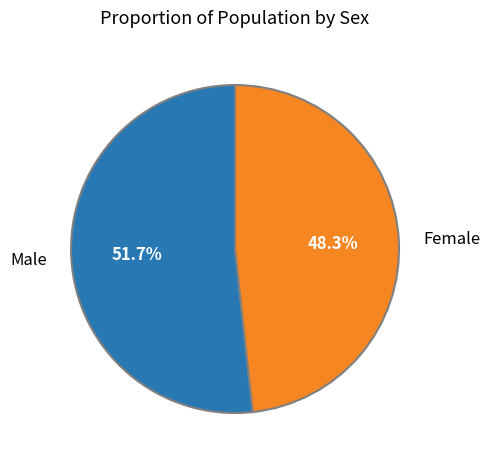

Count the number of slices in the pie.

2